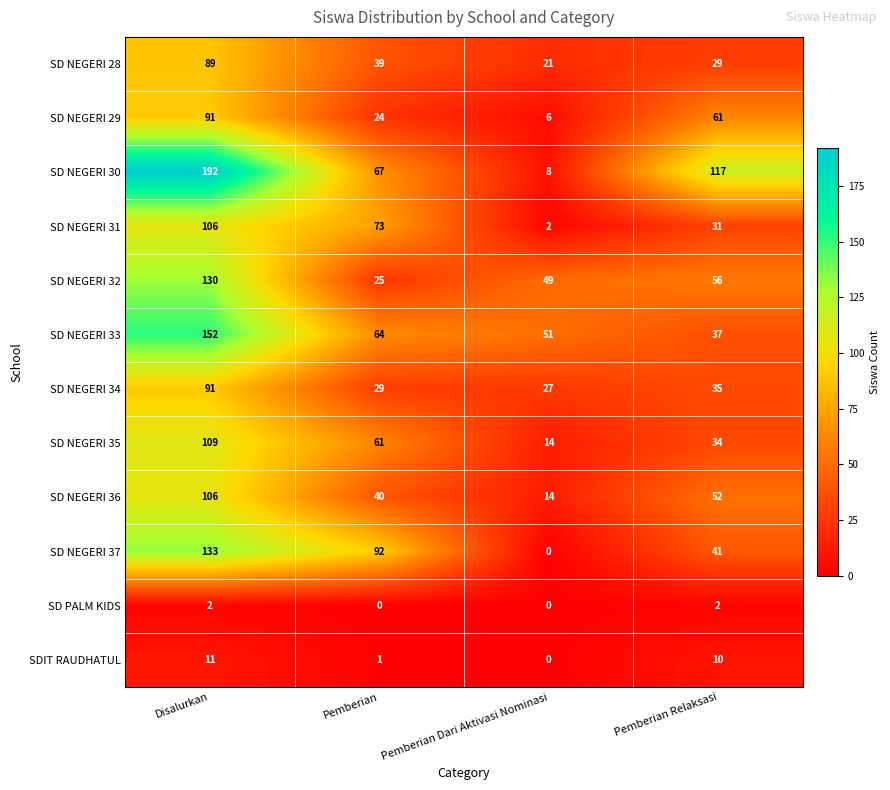

At Pemberian, list the series in order from smallest to largest.

SD PALM KIDS, SDIT RAUDHATUL, SD NEGERI 29, SD NEGERI 32, SD NEGERI 34, SD NEGERI 28, SD NEGERI 36, SD NEGERI 35, SD NEGERI 33, SD NEGERI 30, SD NEGERI 31, SD NEGERI 37